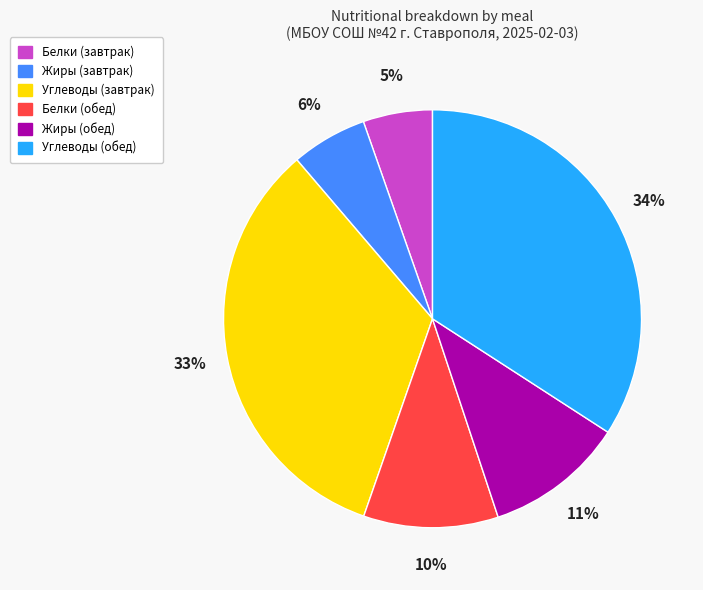

To the nearest percent, what is the average slice percentage?

17%